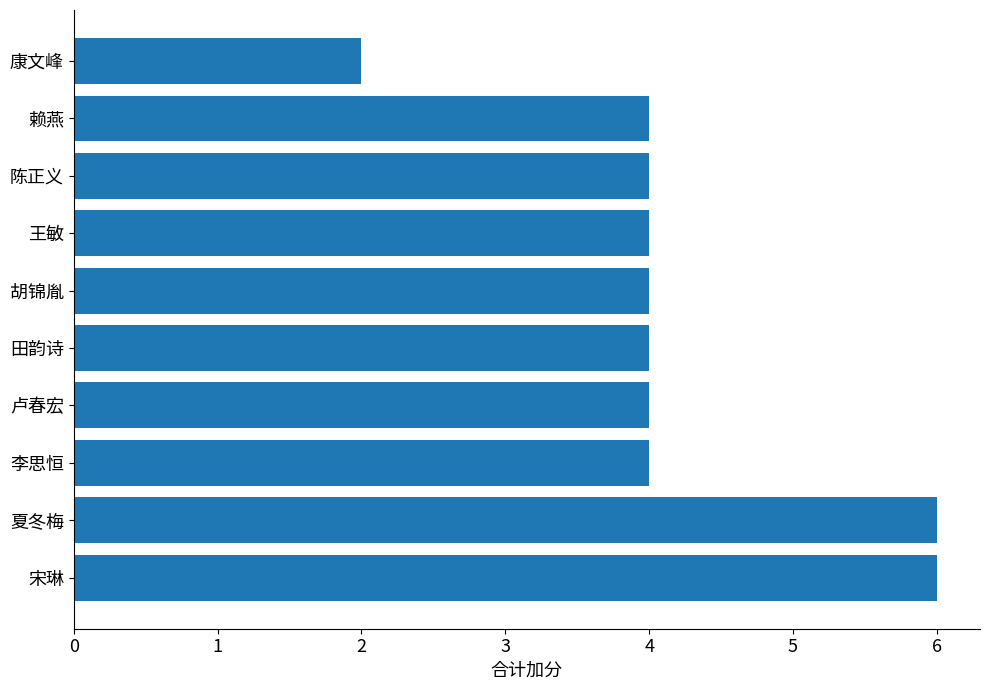

The value at 王敏 is 4. True or false?

True